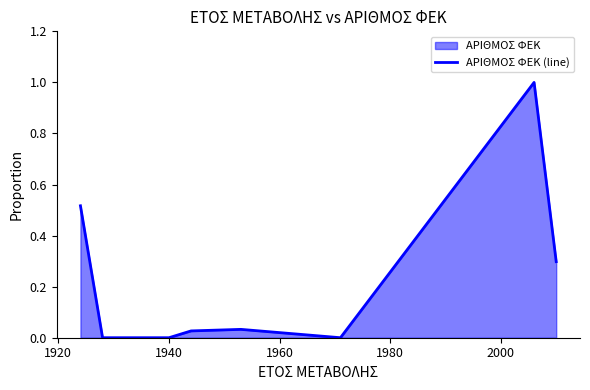

How many interior local valleys (lower than both neighbors) does the data have?

1